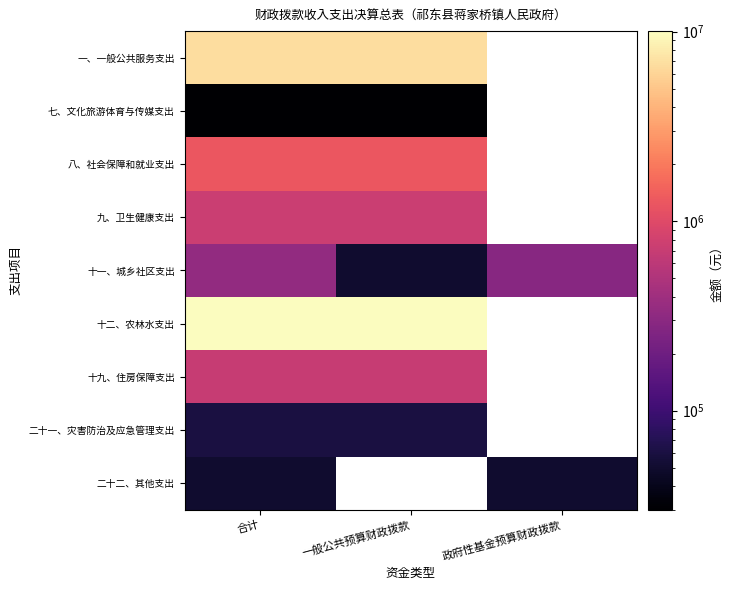

Rank the series at 一般公共预算财政拨款 from lowest to highest value.

七、文化旅游体育与传媒支出, 十一、城乡社区支出, 二十一、灾害防治及应急管理支出, 十九、住房保障支出, 九、卫生健康支出, 八、社会保障和就业支出, 一、一般公共服务支出, 十二、农林水支出, 二十二、其他支出